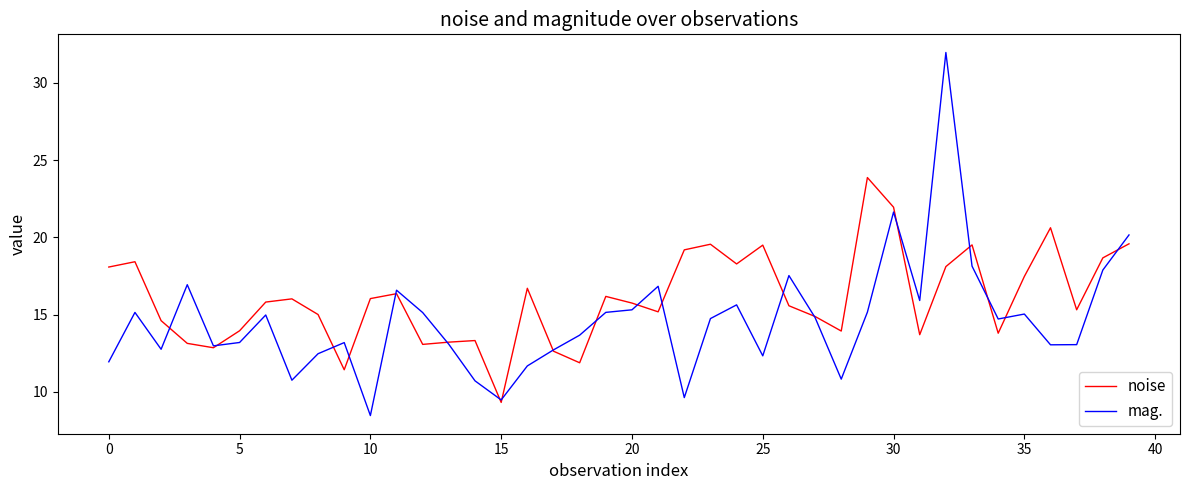

What is the minimum value for mag.?

8.5